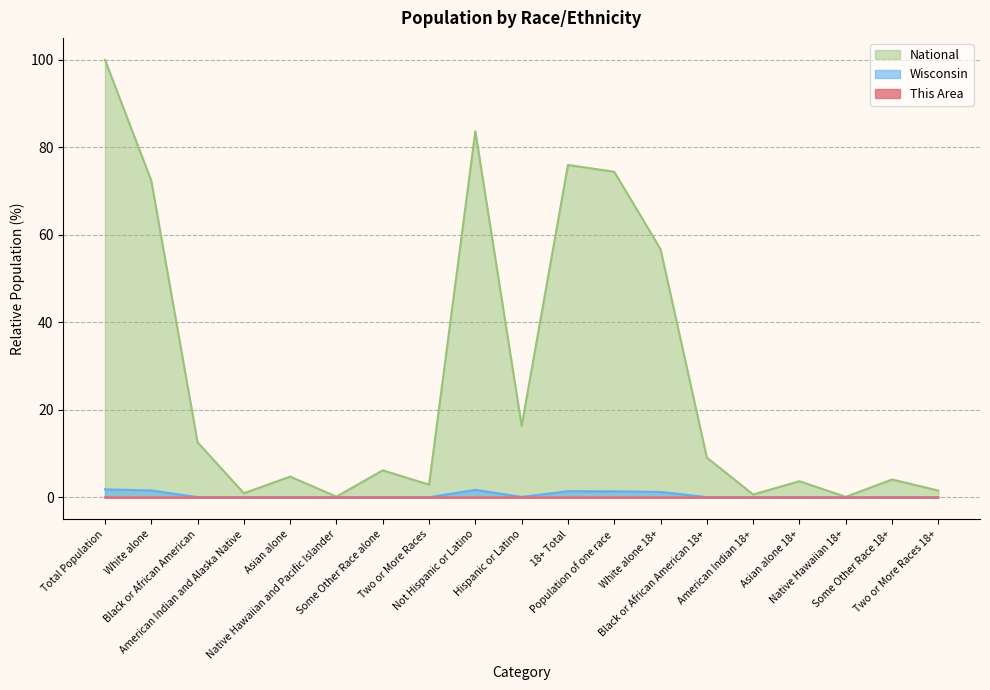

Between Total Population and Some Other Race 18+, which series saw the biggest shift?

National